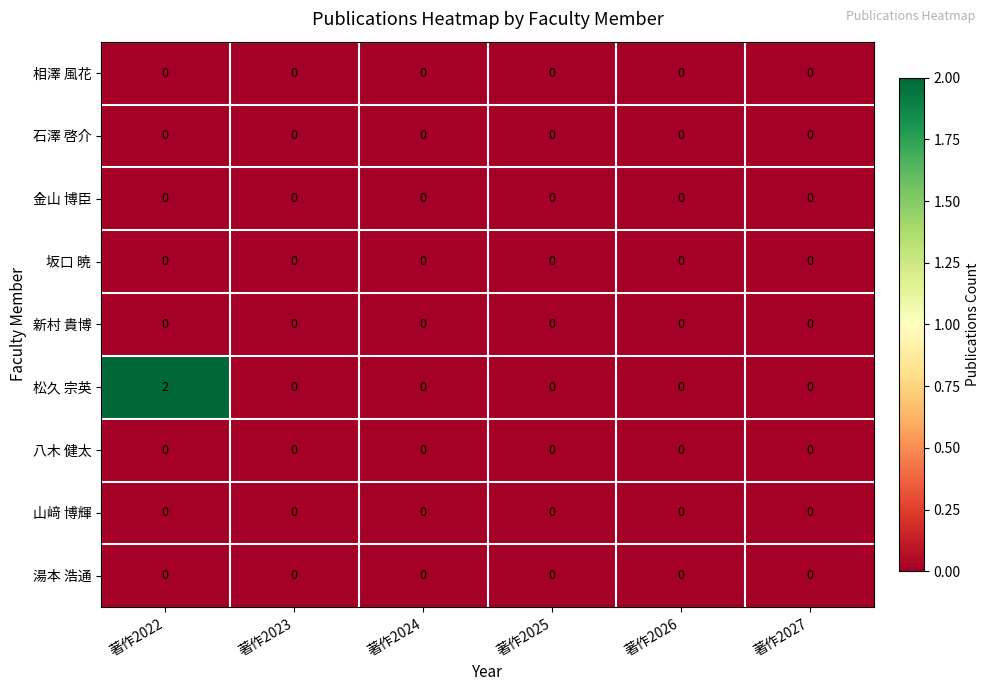

Count the 松久 宗英 values in the range 0 to 1.

5